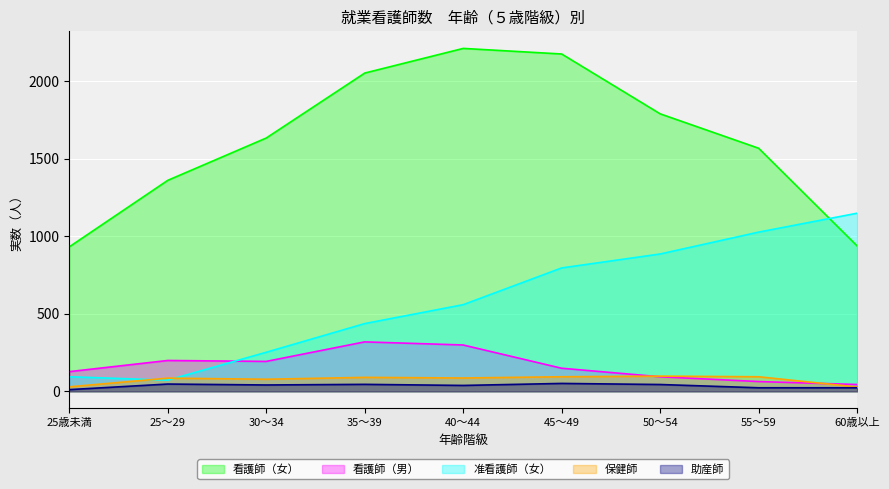

Reading left to right, extract all data points from this chart.

看護師（女）: 25歳未満=932	25～29=1361	30～34=1634	35～39=2053	40～44=2212	45～49=2176	50～54=1790	55～59=1568	60歳以上=938
看護師（男）: 25歳未満=127	25～29=199	30～34=193	35～39=319	40～44=299	45～49=149	50～54=94	55～59=63	60歳以上=44
准看護師（女）: 25歳未満=94	25～29=72	30～34=252	35～39=437	40～44=559	45～49=796	50～54=886	55～59=1027	60歳以上=1149
保健師: 25歳未満=29	25～29=85	30～34=78	35～39=90	40～44=86	45～49=94	50～54=98	55～59=94	60歳以上=28
助産師: 25歳未満=11	25～29=47	30～34=41	35～39=45	40～44=38	45～49=51	50～54=44	55～59=23	60歳以上=23